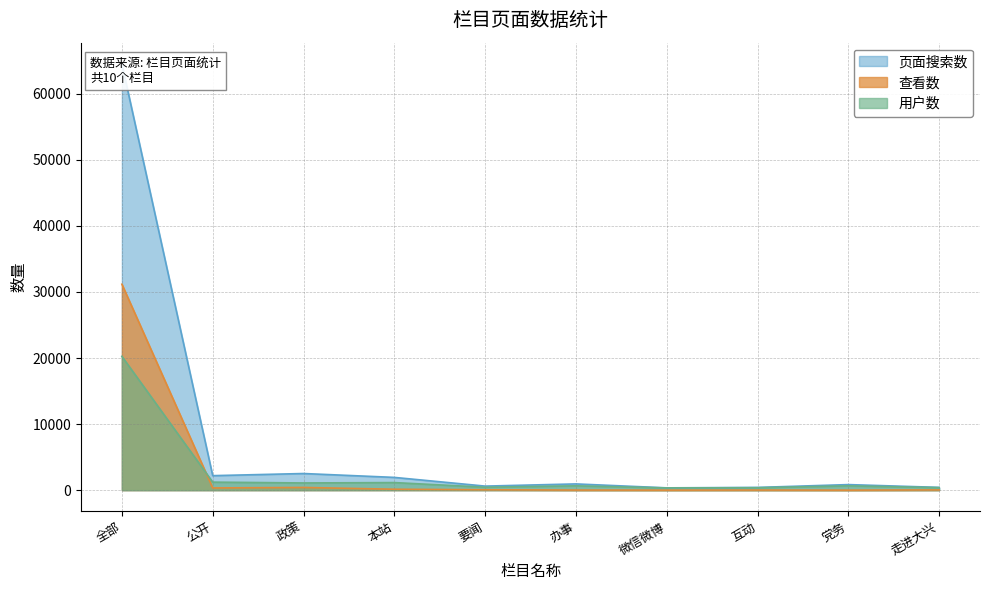

True or false: 页面搜索数 and 查看数 cross at least once.

False